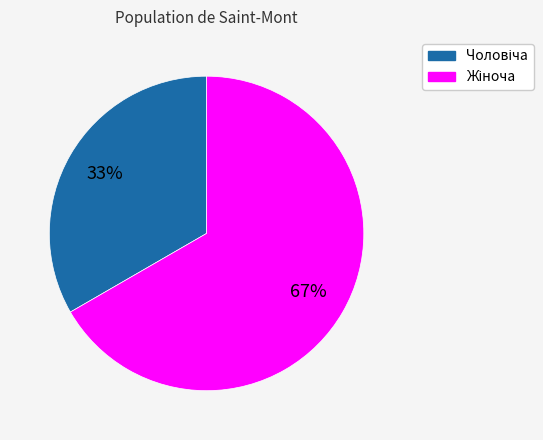

To the nearest percent, what is the average slice percentage?

50%